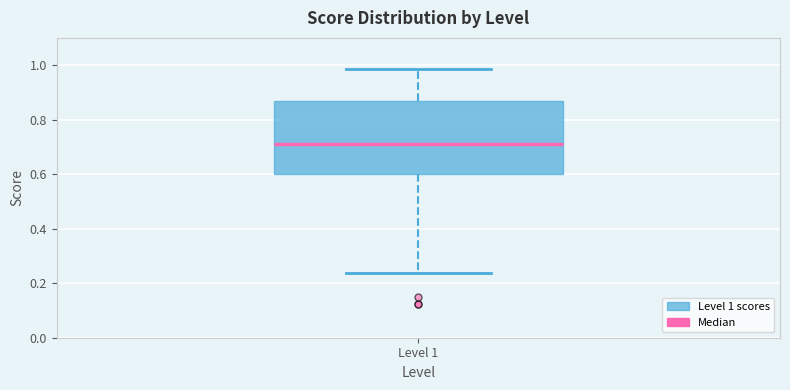

Where does the lower whisker of the box for Level 1 end on the y-axis? The values are not printed on the chart, so give them approximately, as read against the axis.

0.24